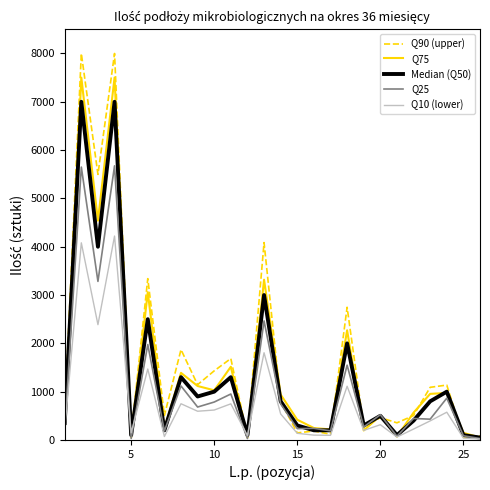

Which series has the widest spread of values?

Q90 (upper)